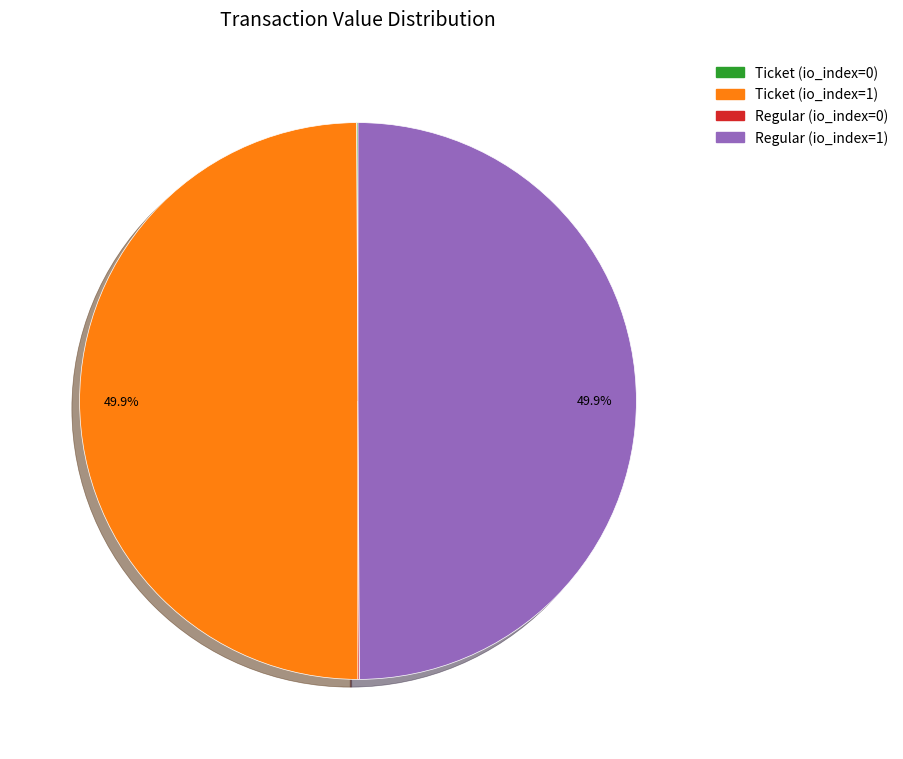

True or false: Ticket (io_index=1) accounts for 50% of the total.

True